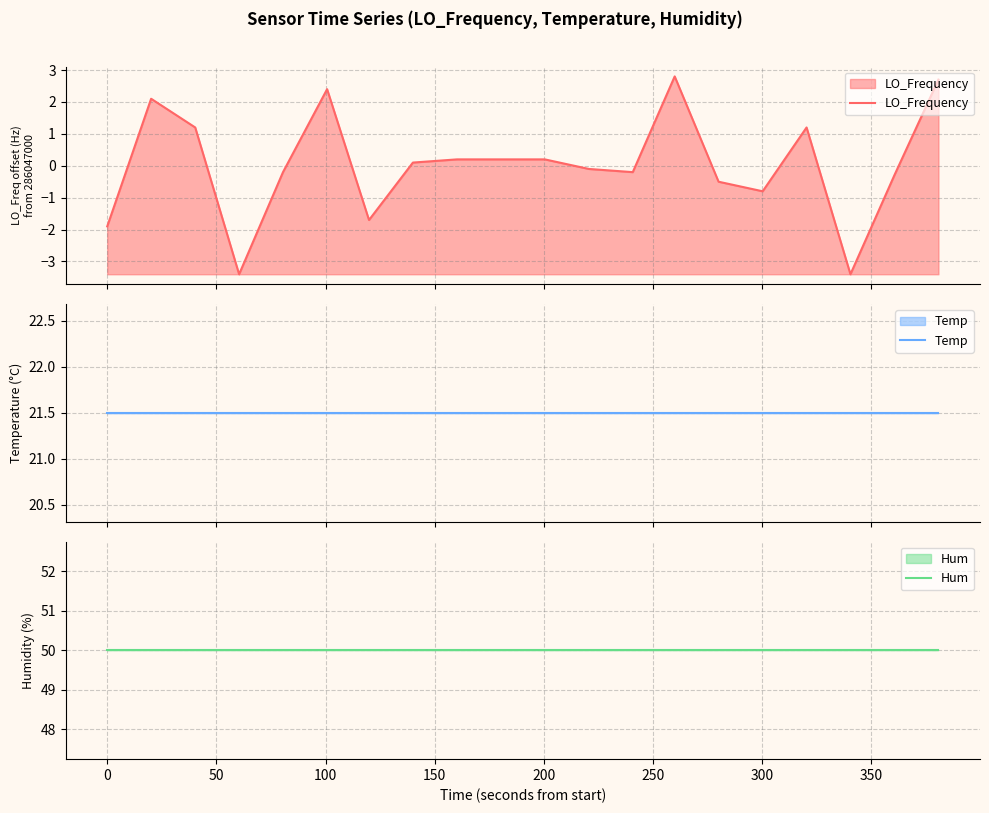

How many categories are shown in the chart?

20